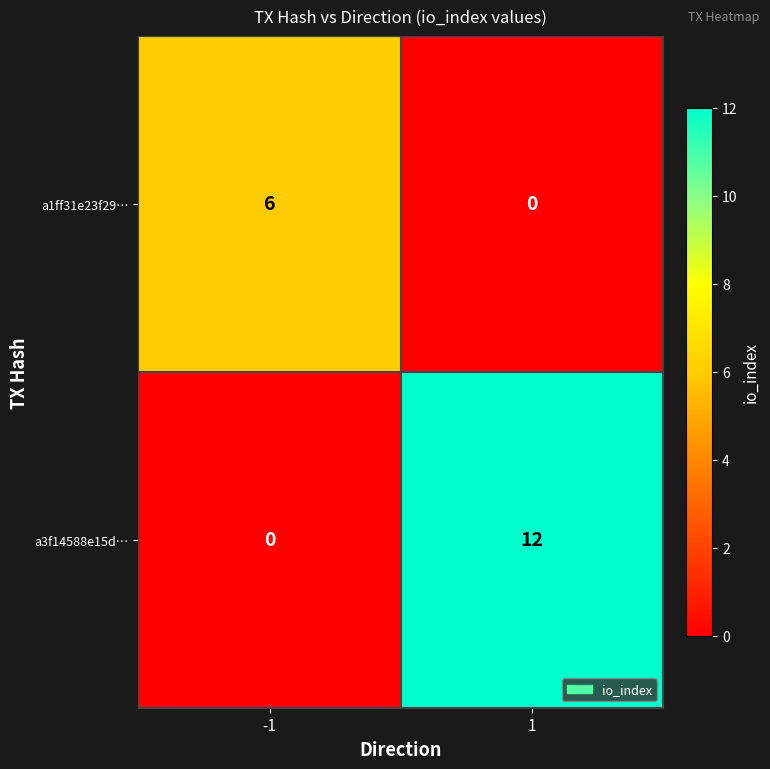

What is the greatest value displayed?

12